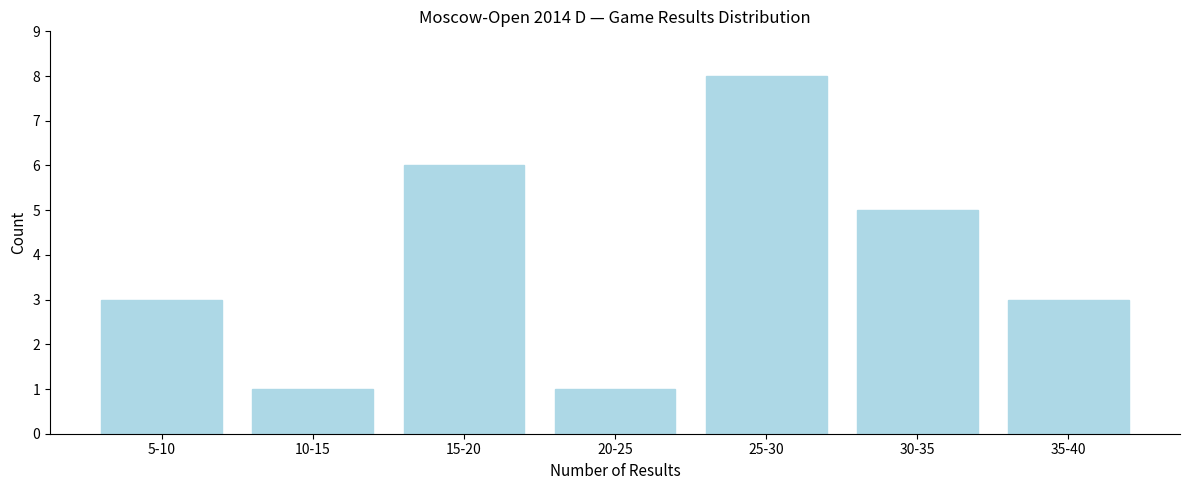

Reading right to left, what are all the values shown in this chart?

35-40=3	30-35=5	25-30=8	20-25=1	15-20=6	10-15=1	5-10=3